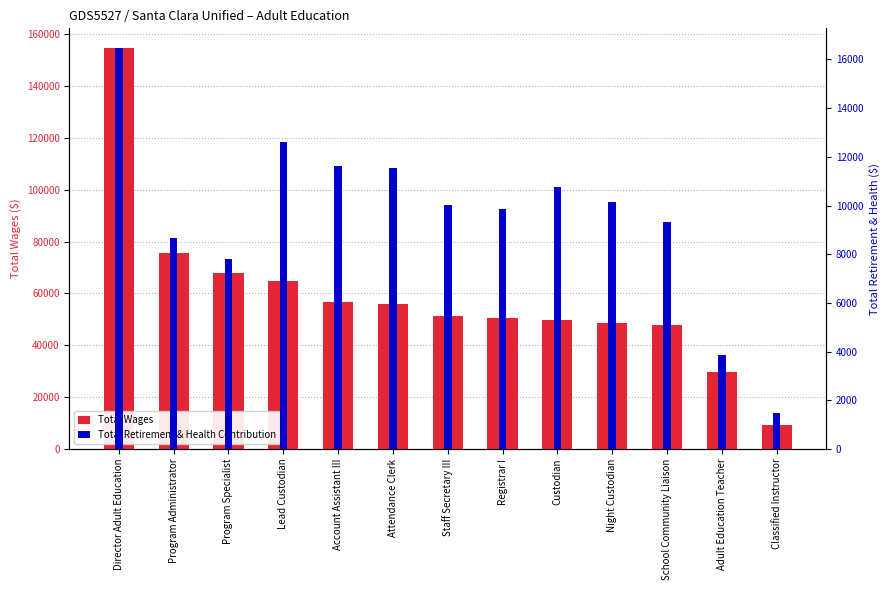

Between Attendance Clerk and Classified Instructor, which is larger?

Attendance Clerk